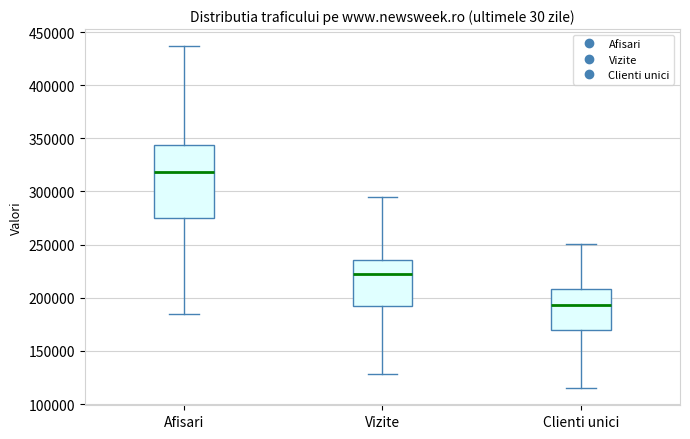

Reading left to right, transcribe this box plot: for each box, give where its median line is, the range the box spans, and where its two whiskers end, as read against the y-axis. The values are not printed on the chart, so give them approximately, as read against the axis.

Afisari: median 320000, box 275000 to 345000, whiskers 185000 to 435000
Vizite: median 220000, box 190000 to 235000, whiskers 130000 to 295000
Clienti unici: median 195000, box 170000 to 210000, whiskers 115000 to 250000